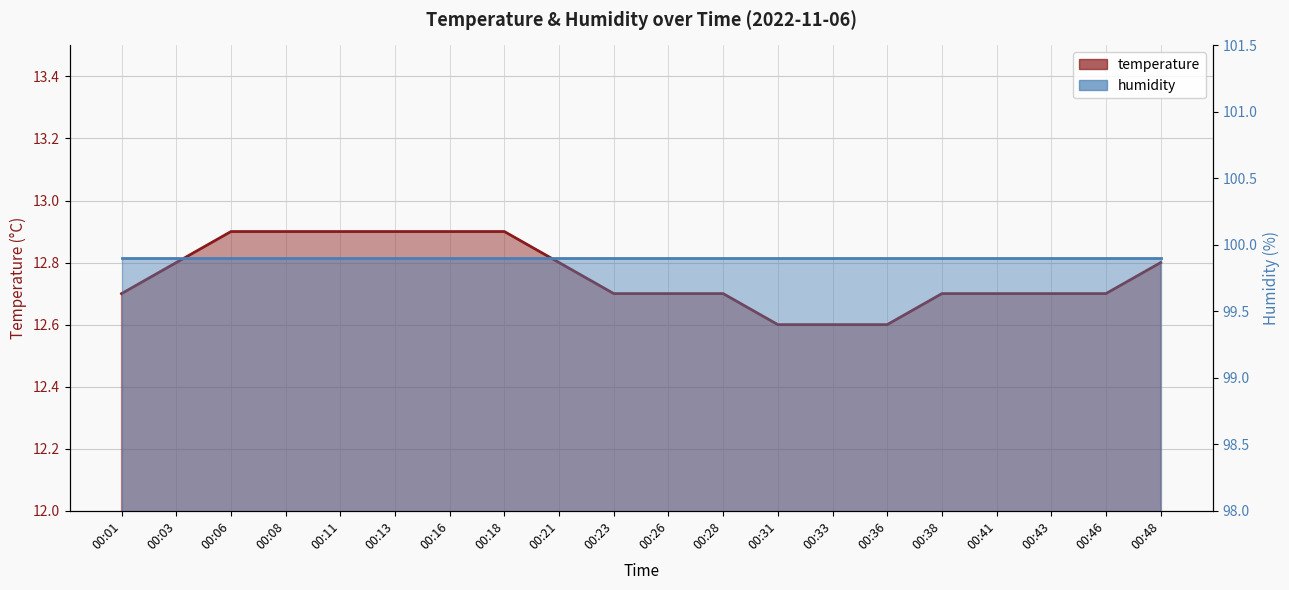

Is it true that the value at 00:28 is 12.7?

True